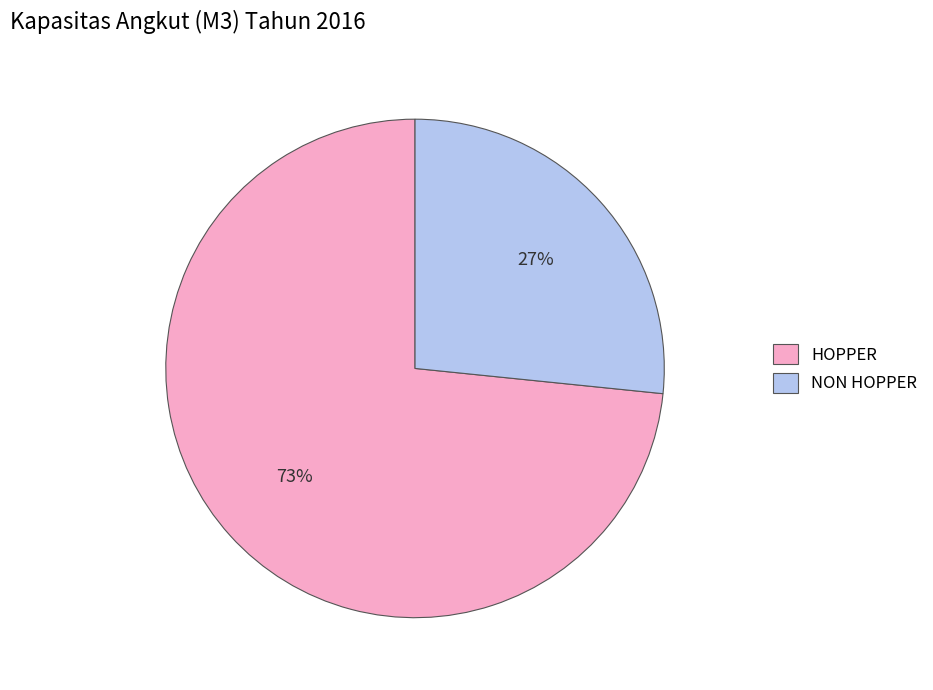

Which slice represents more than half of the pie?

HOPPER